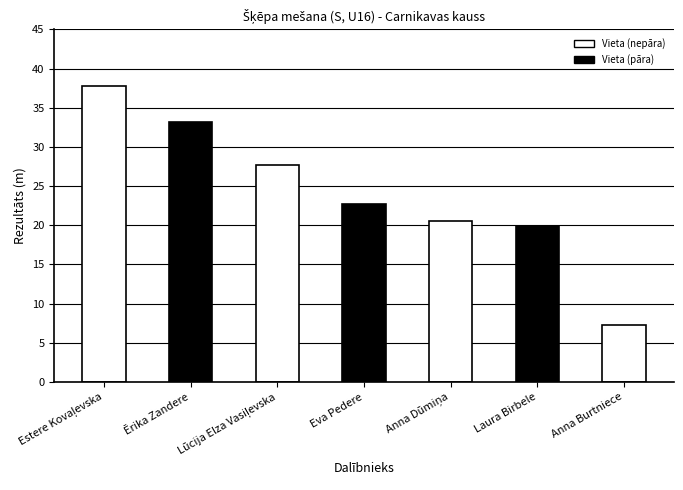

Where is the data nearest to the value 22?

Eva Pedere